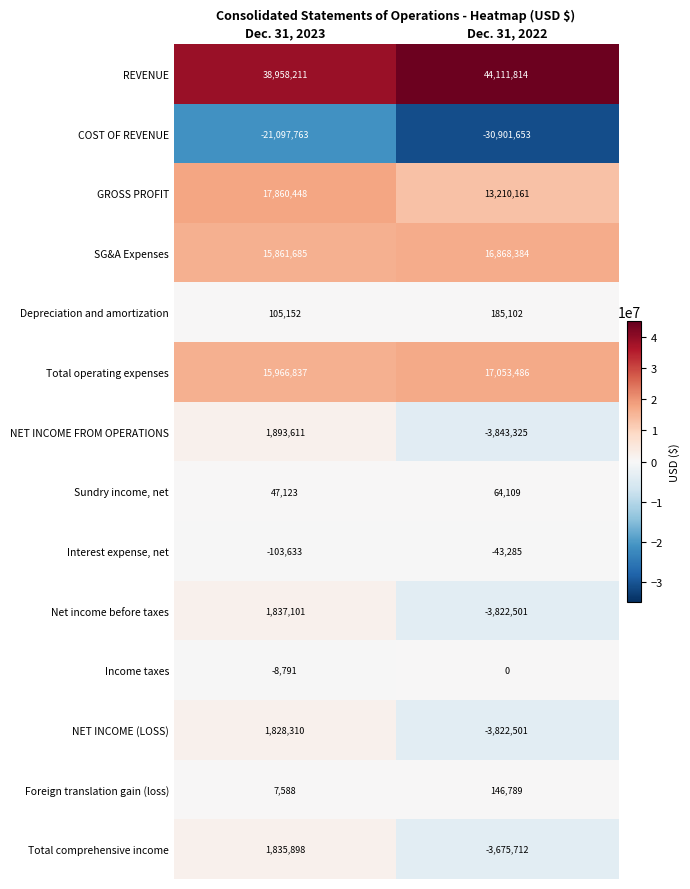

Rank the series by their maximum value, from highest to lowest.

REVENUE, GROSS PROFIT, Total operating expenses, SG&A Expenses, NET INCOME FROM OPERATIONS, Net income before taxes, Total comprehensive income, NET INCOME (LOSS), Depreciation and amortization, Foreign translation gain (loss), Sundry income, net, Income taxes, Interest expense, net, COST OF REVENUE